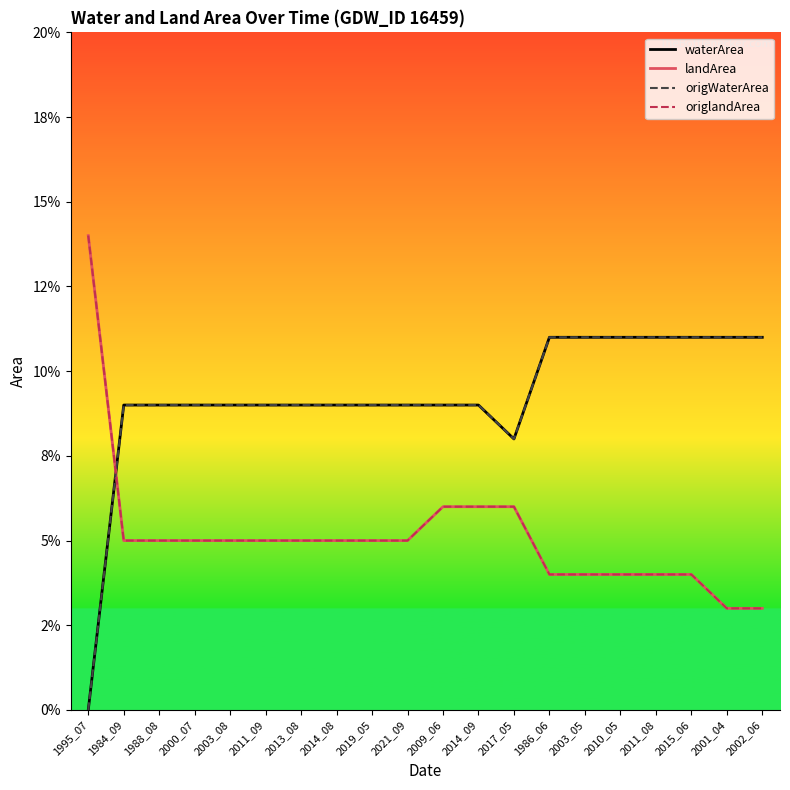

Does the chart display data point markers on the line(s)?

No